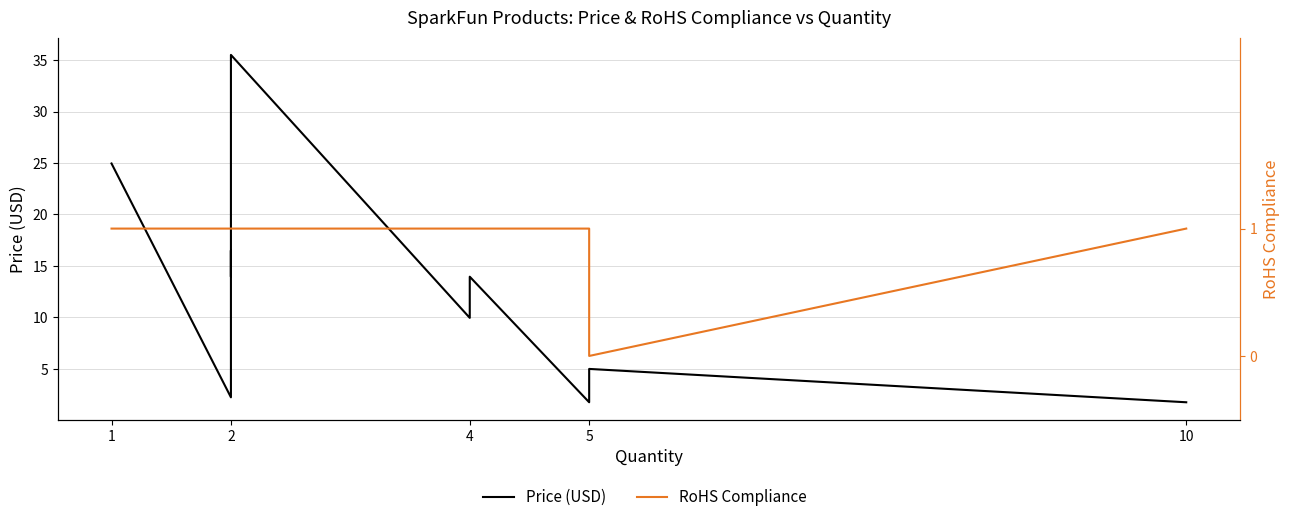

True or false: Price (USD) has more than 0 interior local peaks.

True